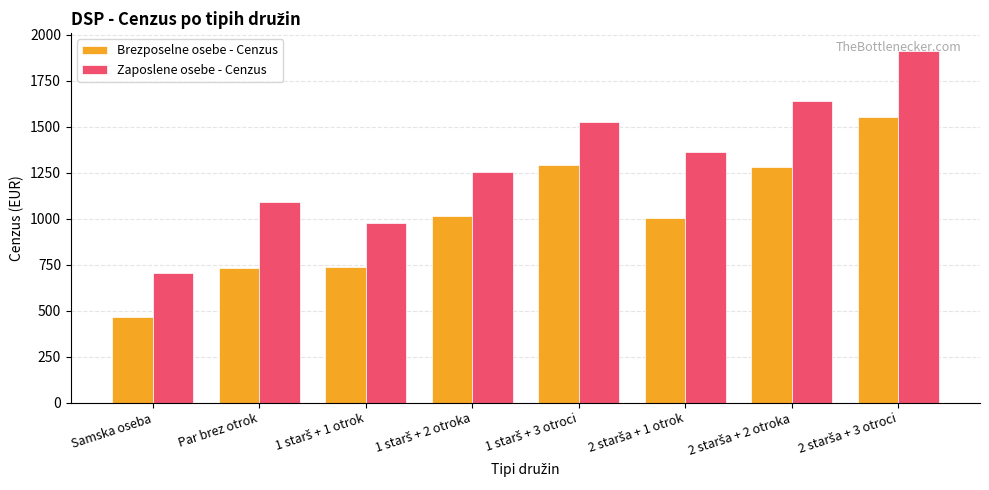

What is the sum of all Brezposelne osebe - Cenzus values?

8078.3